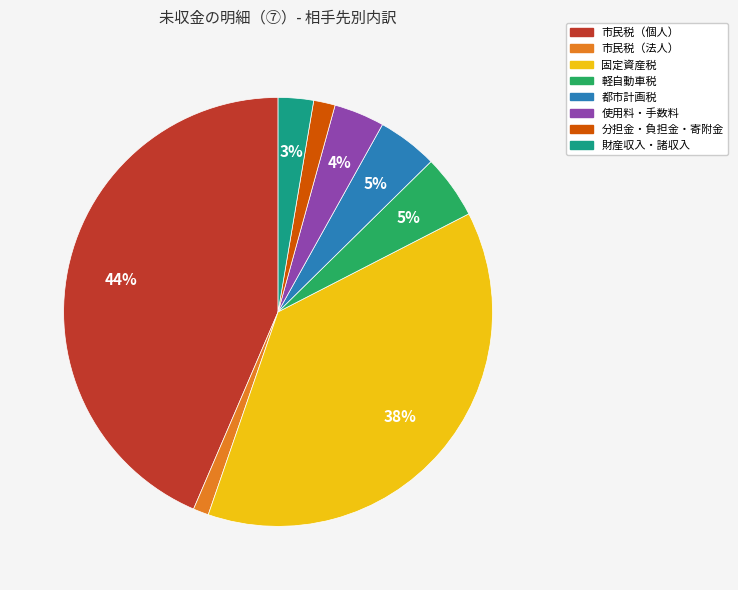

How many slices are in this pie chart?

8